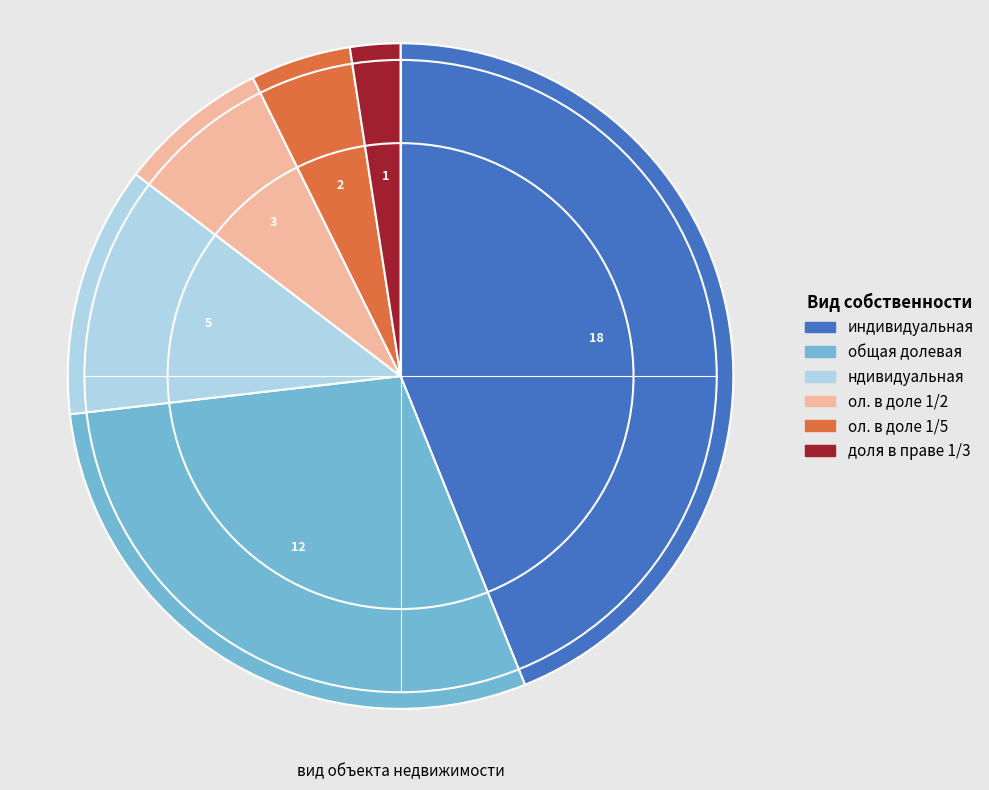

Rank the categories by value from highest to lowest.

индивидуальная, общая долевая, ндивидуальная, ол. в доле 1/2, ол. в доле 1/5, доля в праве 1/3